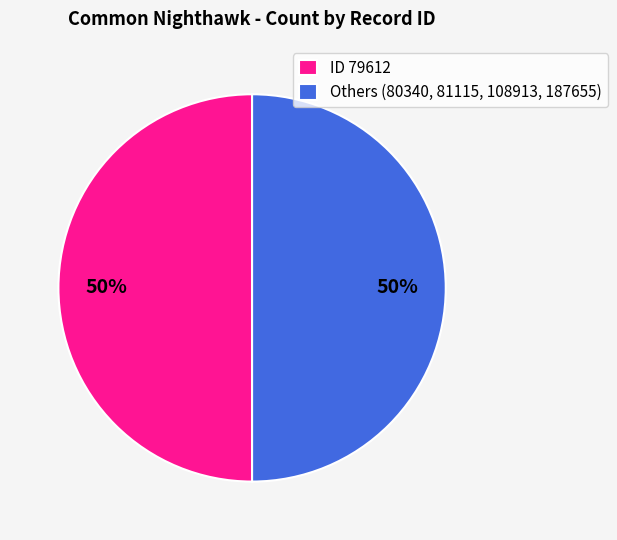

Is the sum of ID 79612 and Others (80340, 81115, 108913, 187655) greater than half?

Yes